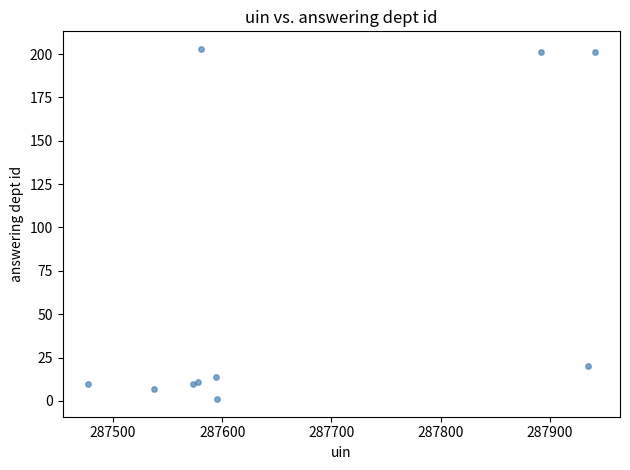

What Y value in the scatter plot is closest to 102?

20